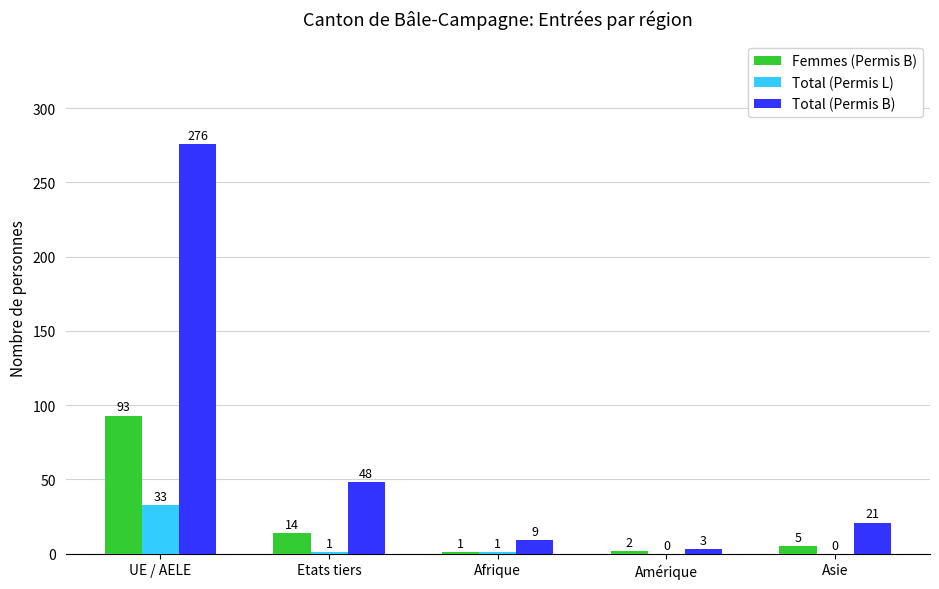

What is the spread (max minus min) of values at Amérique?

3